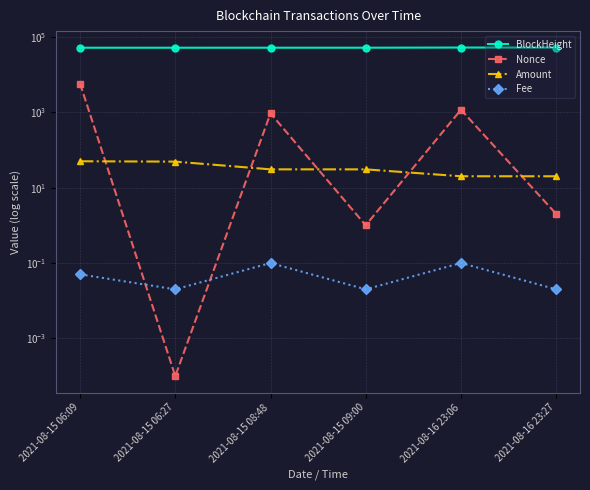

True or false: Nonce has more than 2 points higher than both neighbors.

False